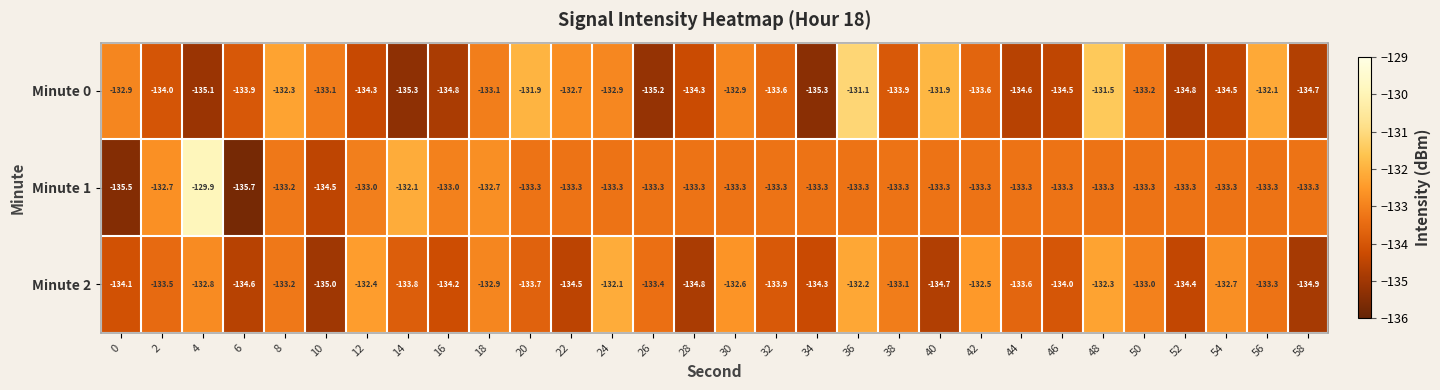

True or false: Minute 1 has a value of -28.7 at 12.

False